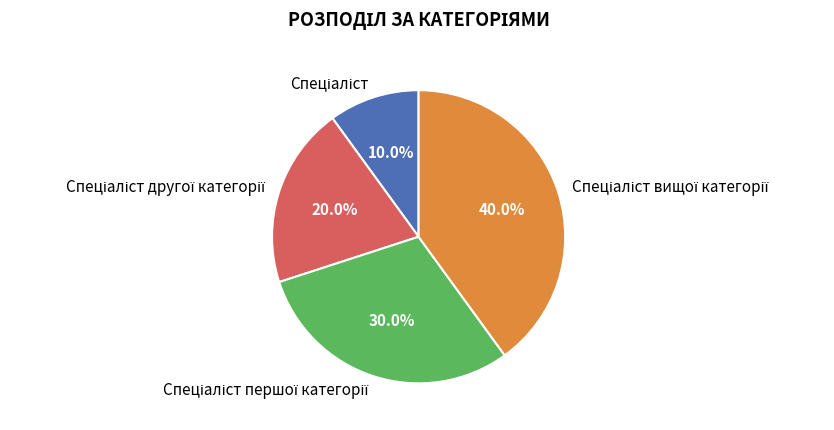

Does any single category account for the majority?

No